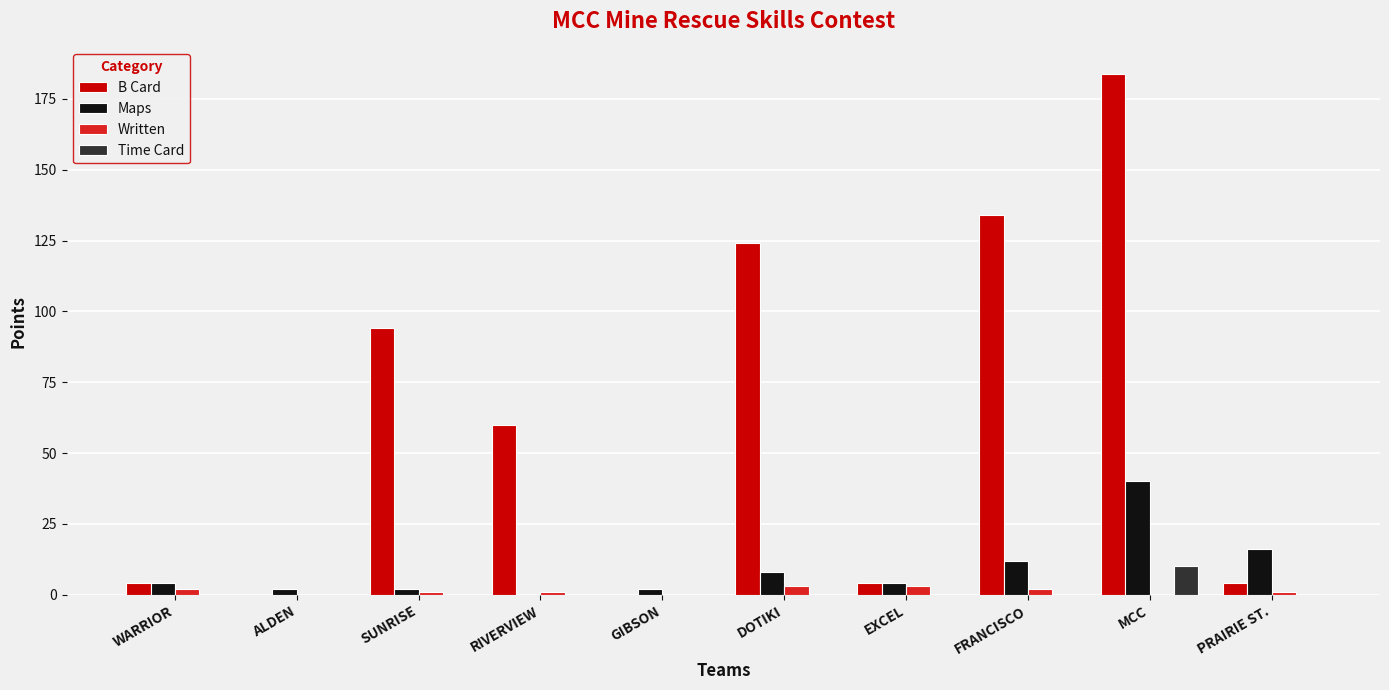

How many data points does each series have?

10